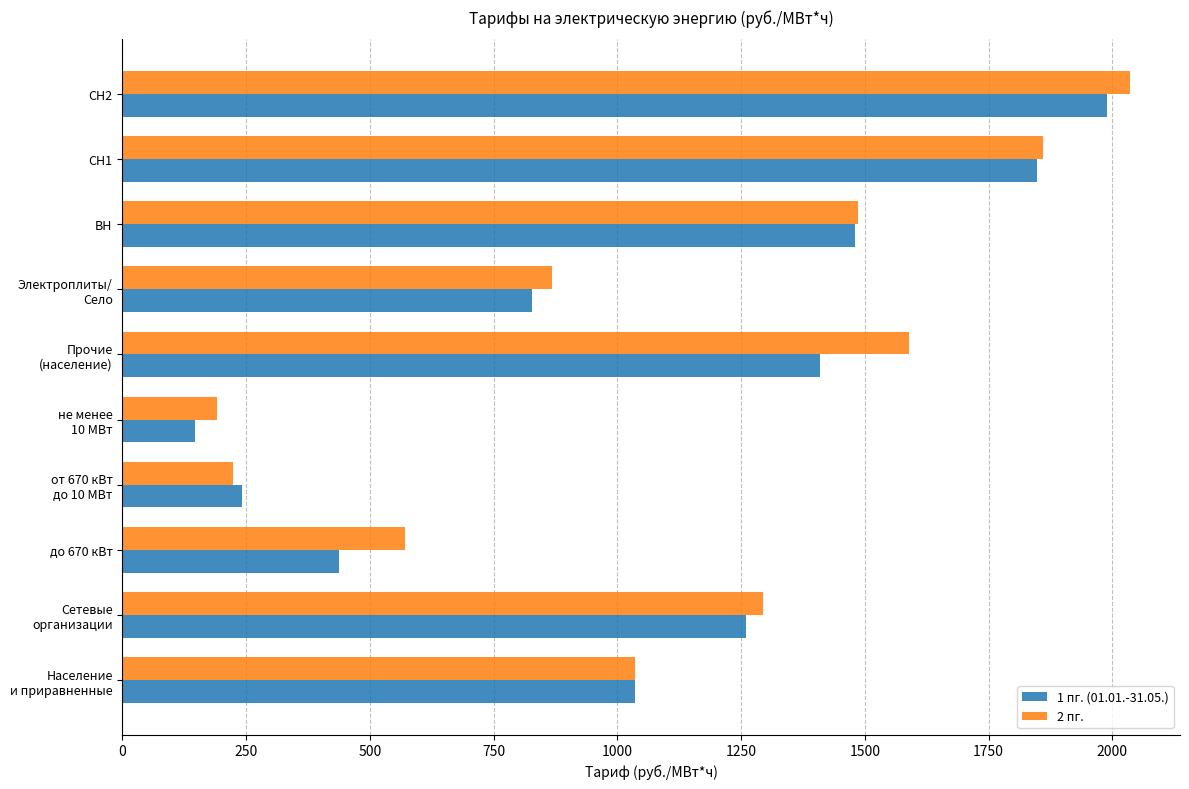

The value of 1 пг. (01.01.-31.05.) at СН1 is 3182.6. True or false?

False